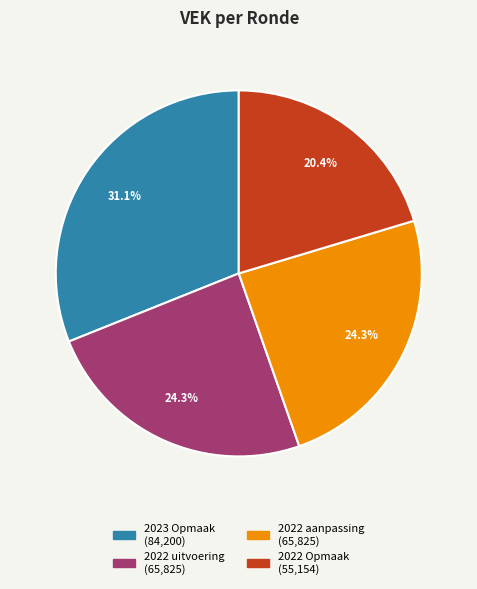

How many slices are in this pie chart?

4